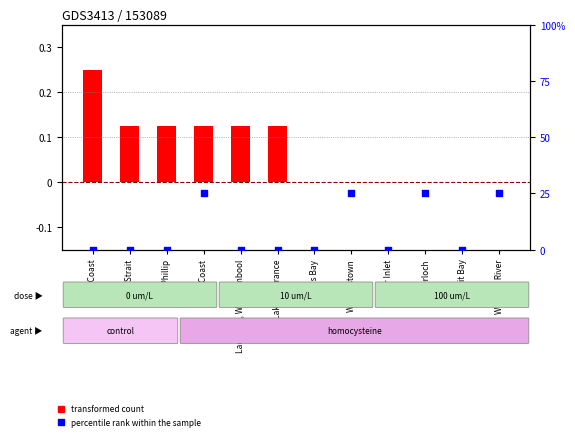

What are all the series names shown in the legend?

transformed count, percentile rank within the sample